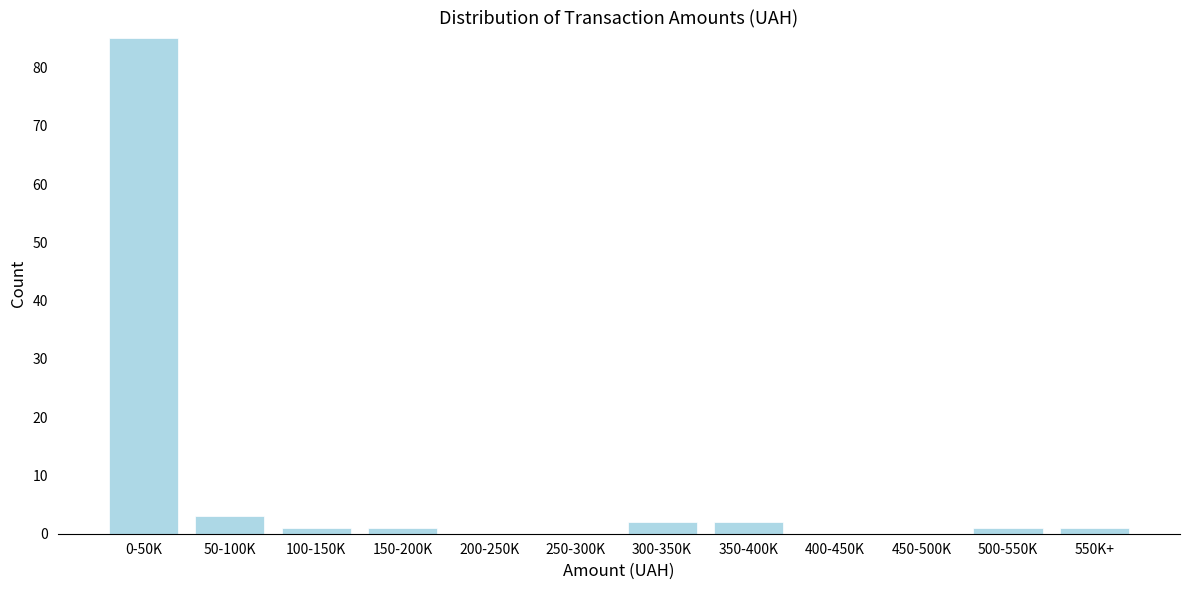

Reading right to left, extract all data points from this chart.

550K+=1	500-550K=1	450-500K=0	400-450K=0	350-400K=2	300-350K=2	250-300K=0	200-250K=0	150-200K=1	100-150K=1	50-100K=3	0-50K=85